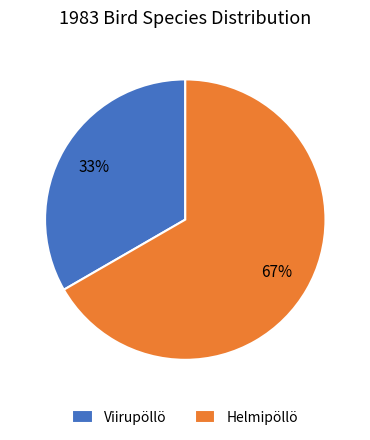

To the nearest percent, what percentage of the pie is Viirupöllö?

33%